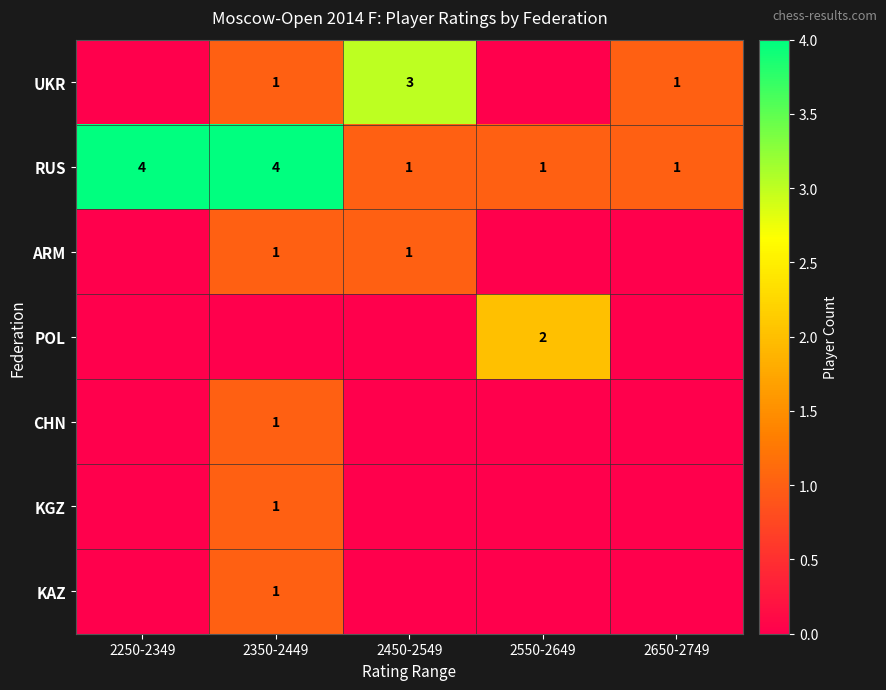

What is the sum of the RUS values at 2350-2449 and 2650-2749?

5